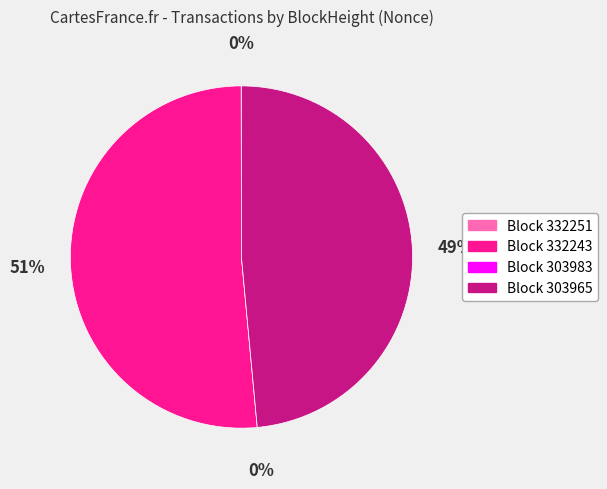

Is it true that 332251 is 15% of the pie?

False